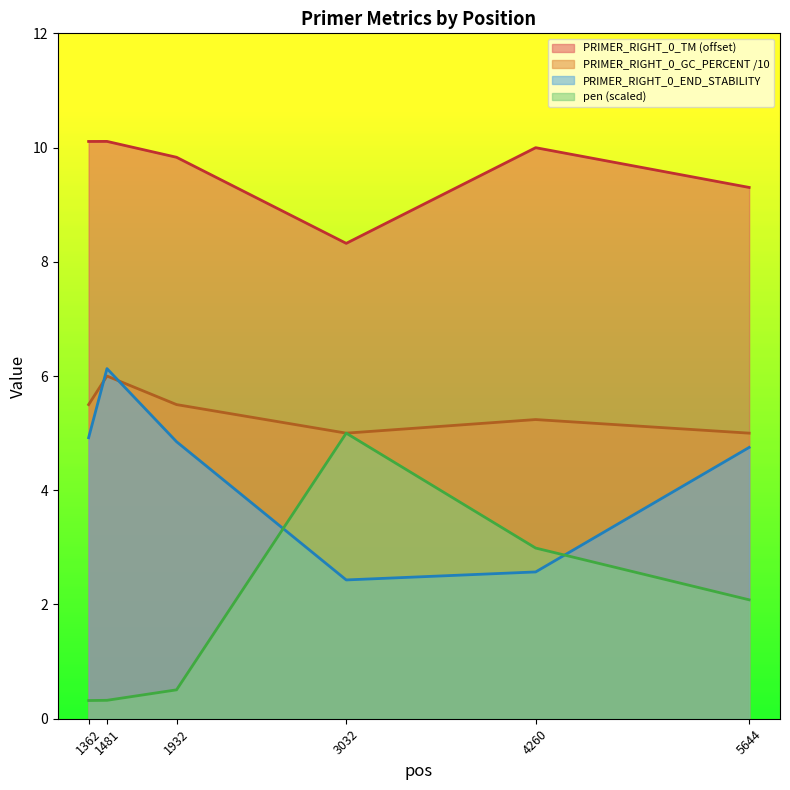

Which series has the largest total across all categories?

PRIMER_RIGHT_0_TM (offset)